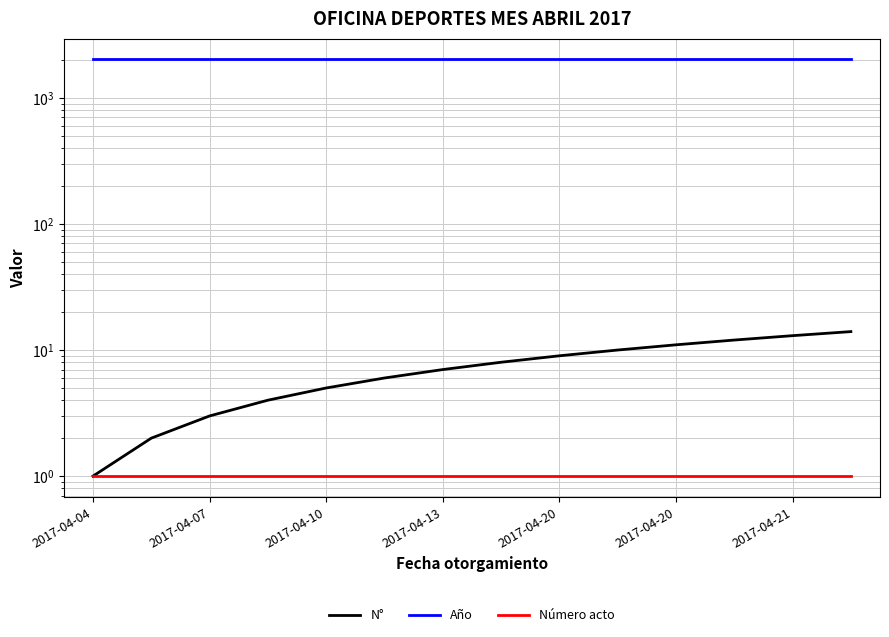

What is the lowest value of the Número acto series?

1